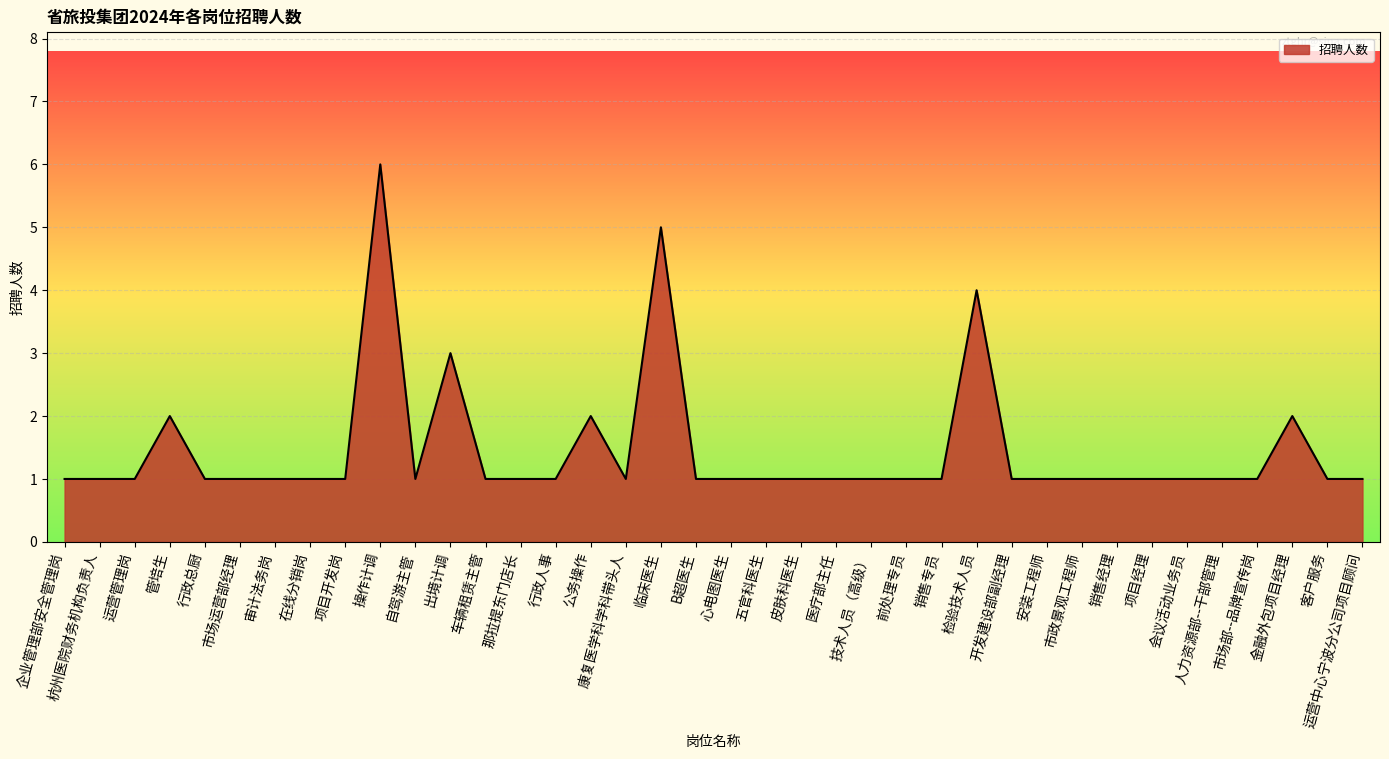

What is the approximate value at 运营中心宁波分公司项目顾问?

1